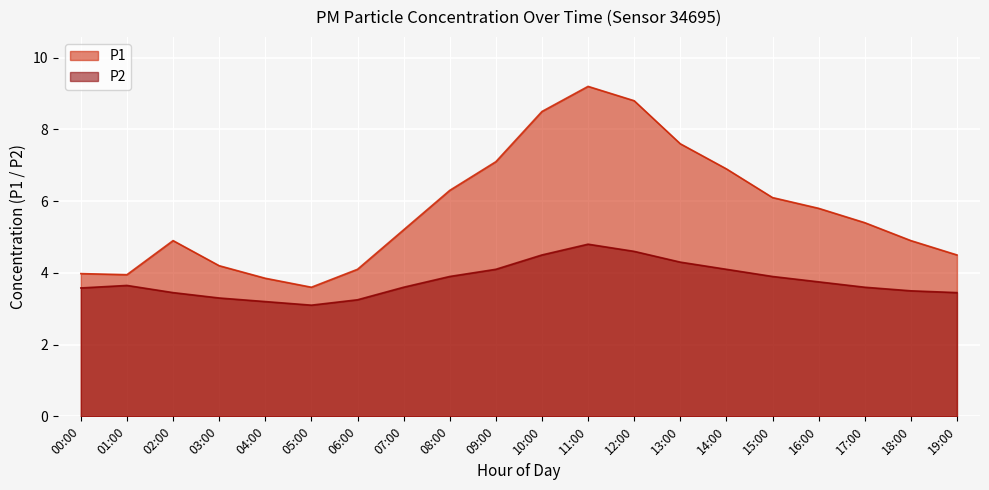

At which category does the chart reach its minimum across all series?

05:00